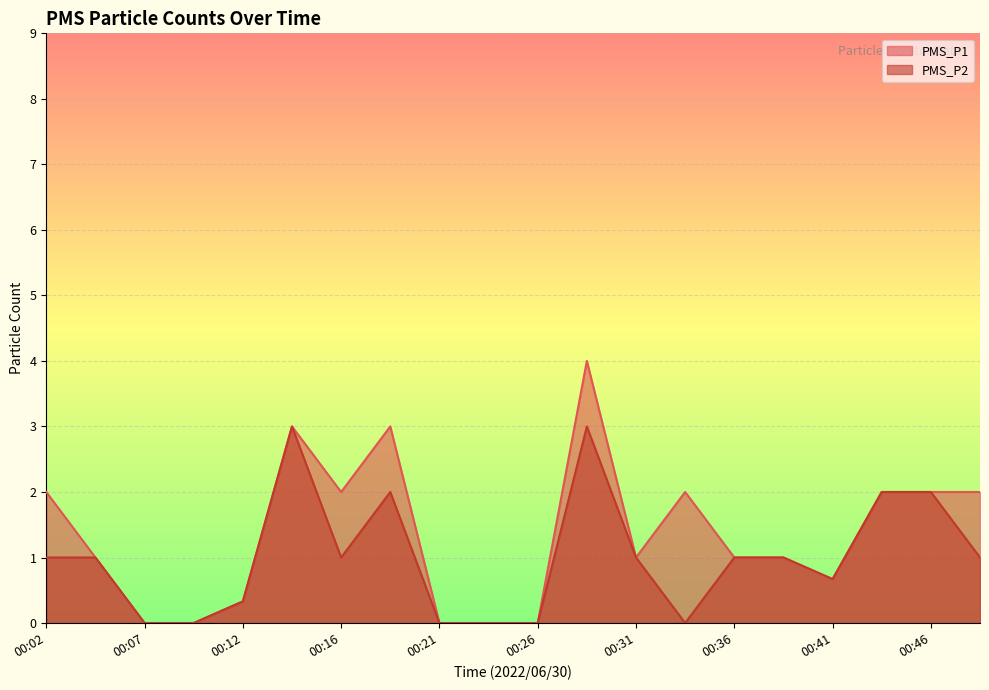

True or false: PMS_P1 and PMS_P2 intersect in this chart.

False